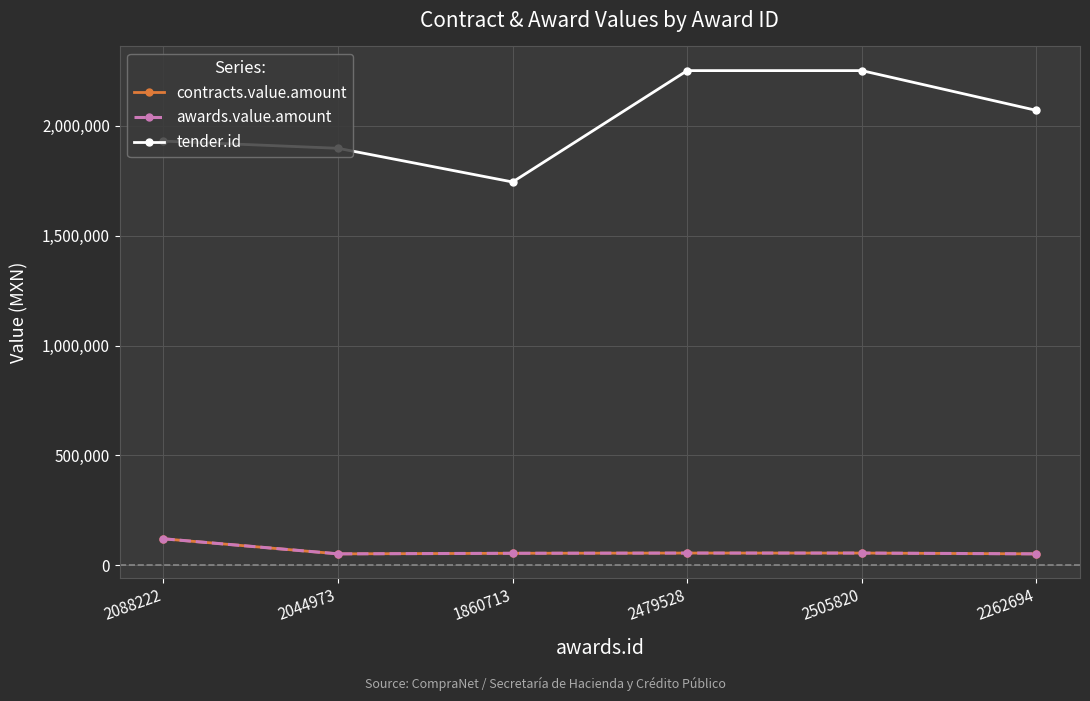

Reading left to right, extract all data points from this chart.

contracts.value.amount: 2088222=120900	2044973=52304	1860713=54909	2479528=55914	2505820=55914	2262694=52304
awards.value.amount: 2088222=120900	2044973=52304	1860713=54909	2479528=55914	2505820=55914	2262694=52304
tender.id: 2088222=1930726	2044973=1898000	1860713=1744679	2479528=2251597	2505820=2251597	2262694=2070624